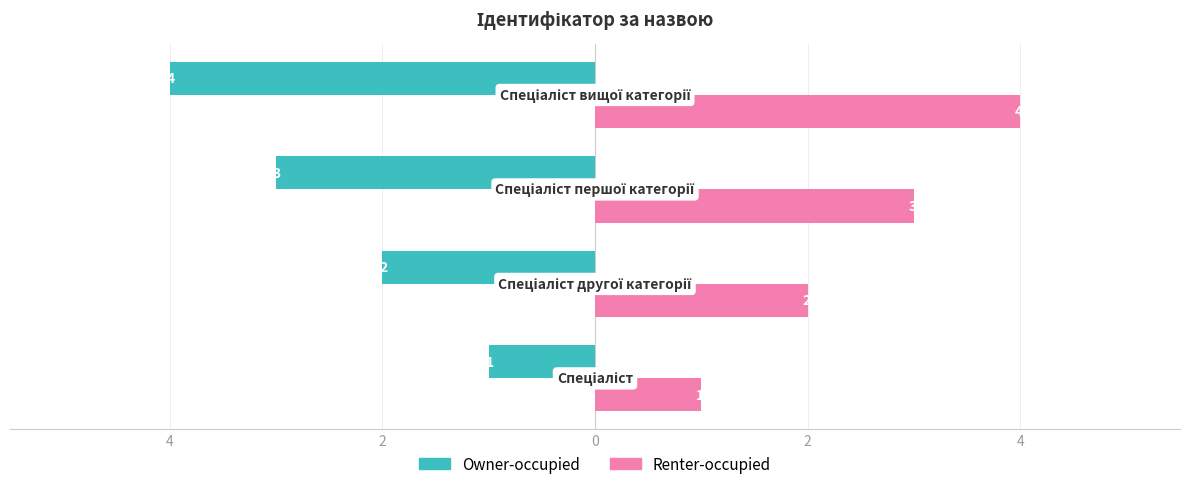

What are all the series names shown in the legend?

Owner-occupied, Renter-occupied